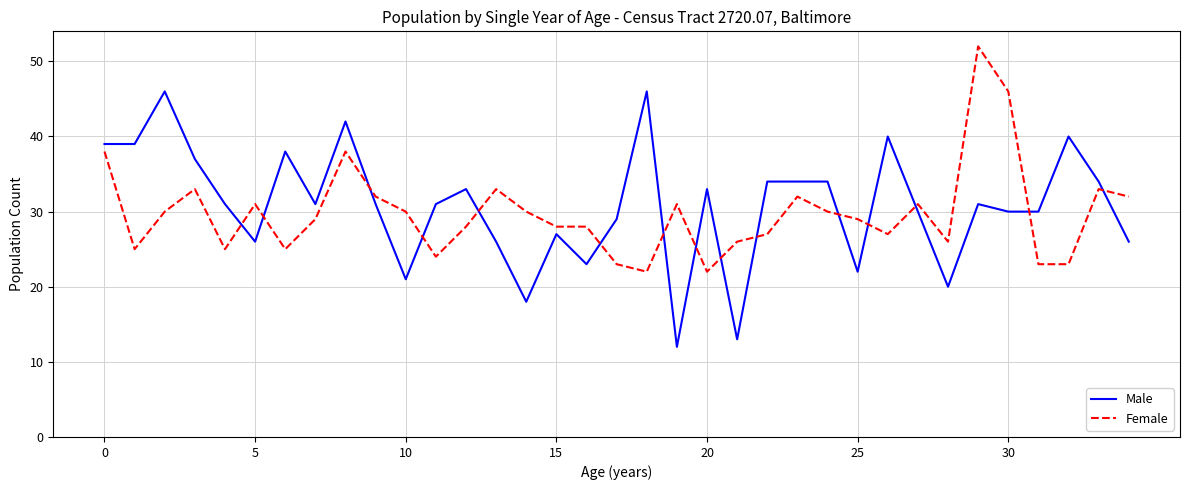

Count the number of categories in the chart.

35